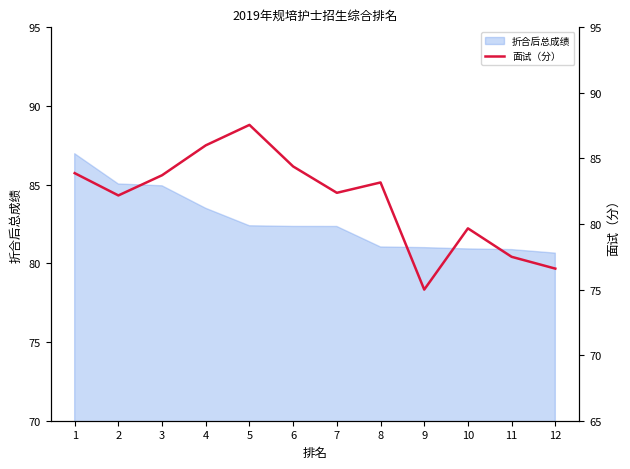

Between 6 and 11, which is larger?

6